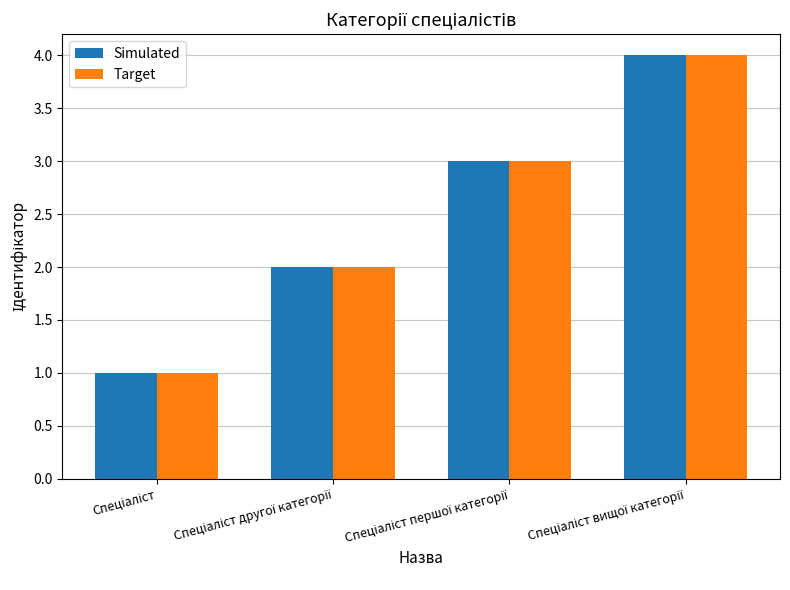

What is the maximum value shown in the chart?

4